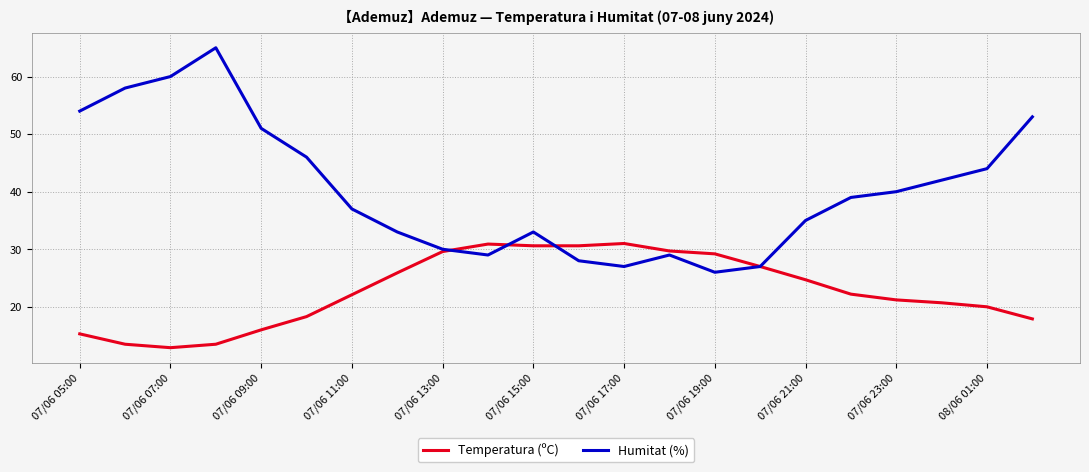

What is the minimum value for Temperatura (ºC)?

12.9